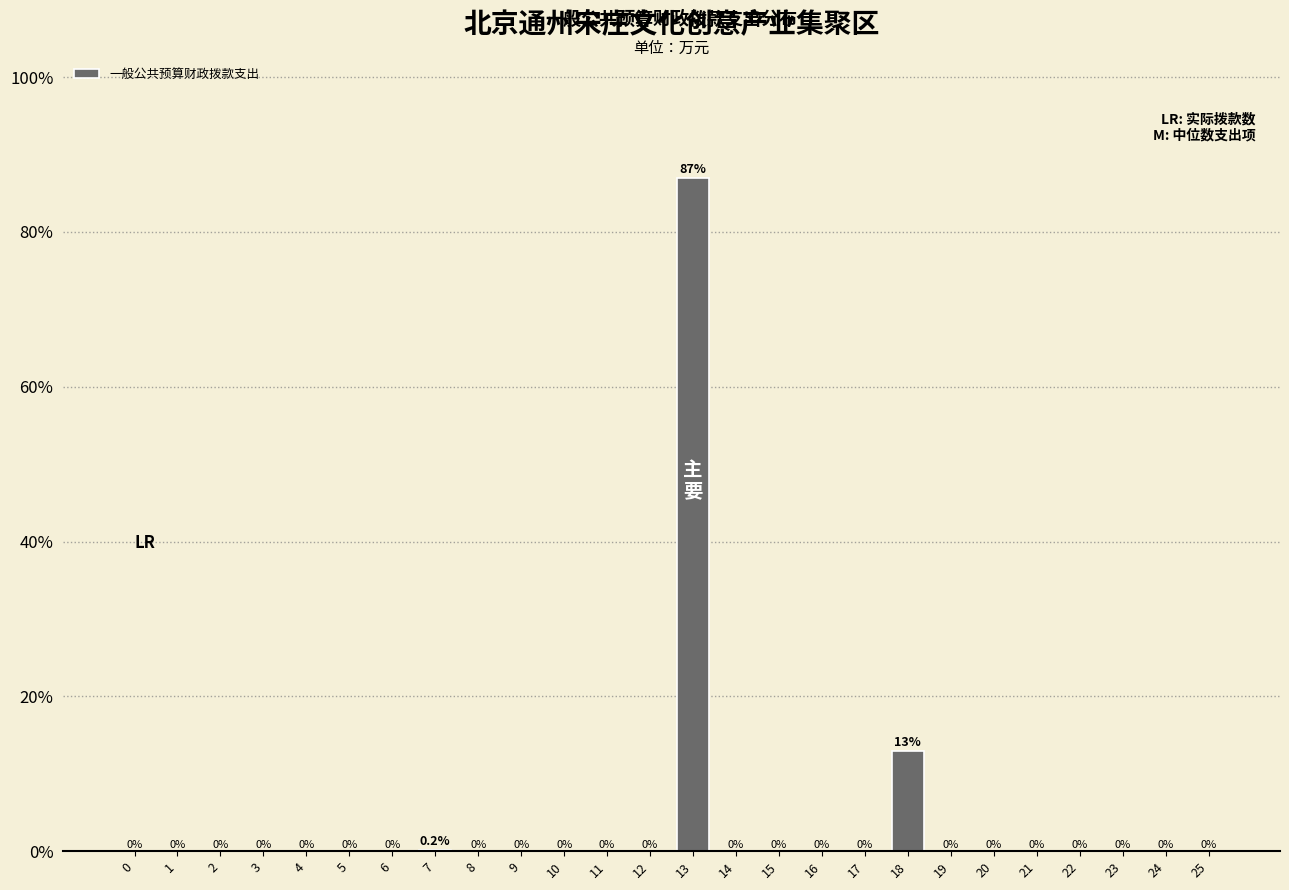

Reading right to left, extract all data points from this chart.

25=0.0	24=0.0	23=0.0	22=0.0	21=0.0	20=0.0	19=0.0	18=12.9	17=0.0	16=0.0	15=0.0	14=0.0	13=86.9	12=0.0	11=0.0	10=0.0	9=0.0	8=0.0	7=0.2	6=0.0	5=0.0	4=0.0	3=0.0	2=0.0	1=0.0	0=0.0